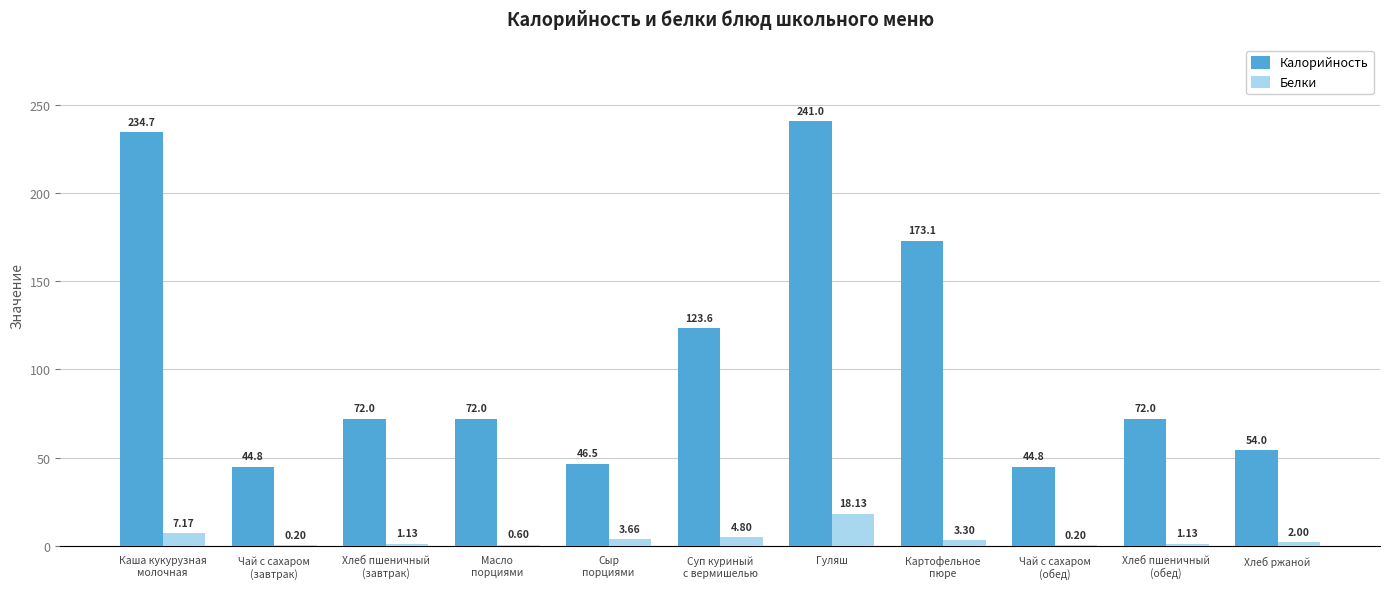

Which series has the largest total across all categories?

Калорийность